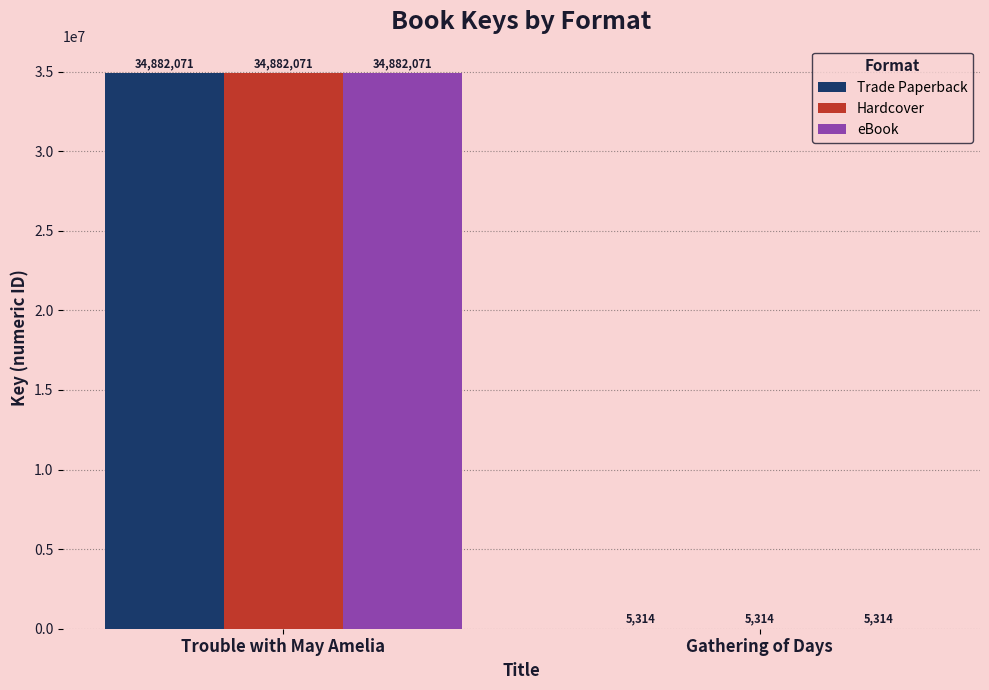

What is the total value across all series at Trouble with May Amelia?

104646213